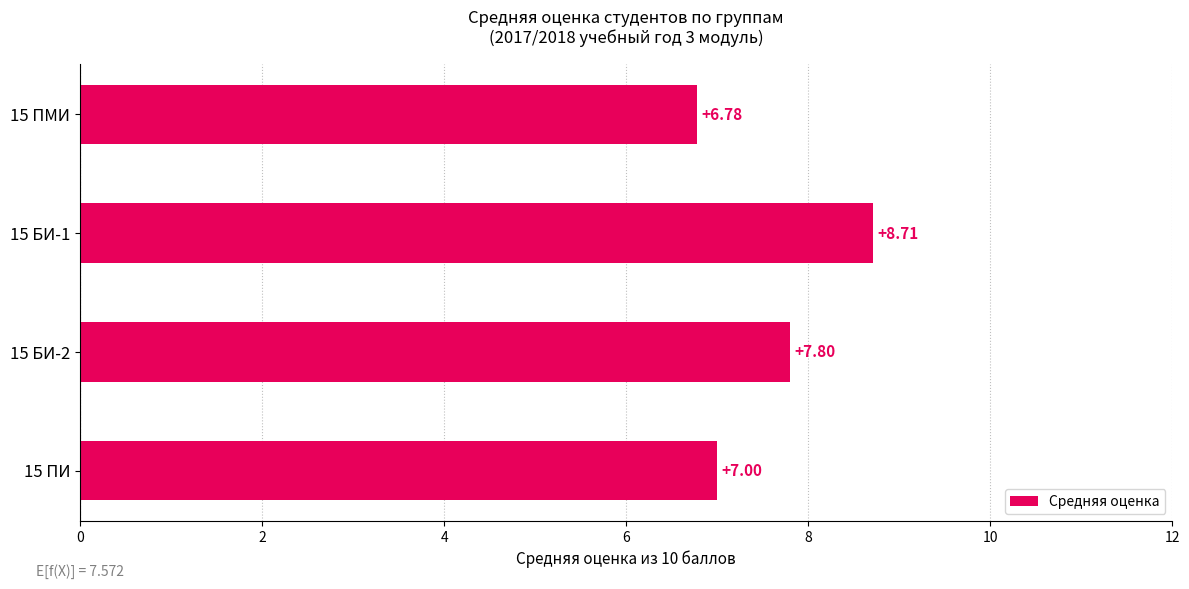

Where is the data nearest to the value 7?

15 ПИ